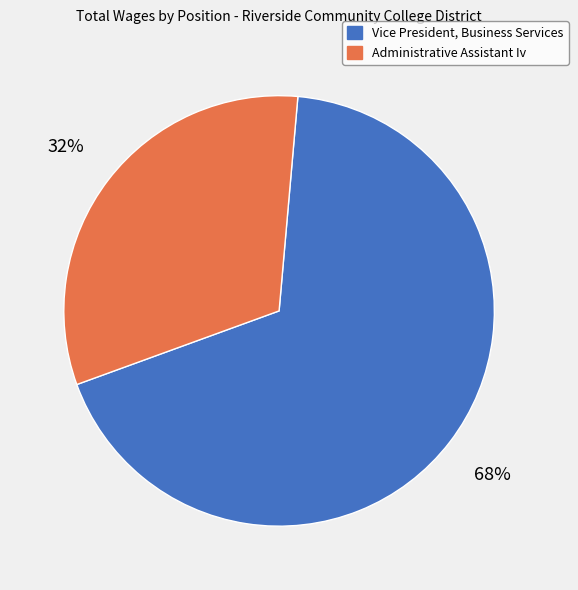

The Administrative Assistant Iv slice represents 32% of the pie. True or false?

True